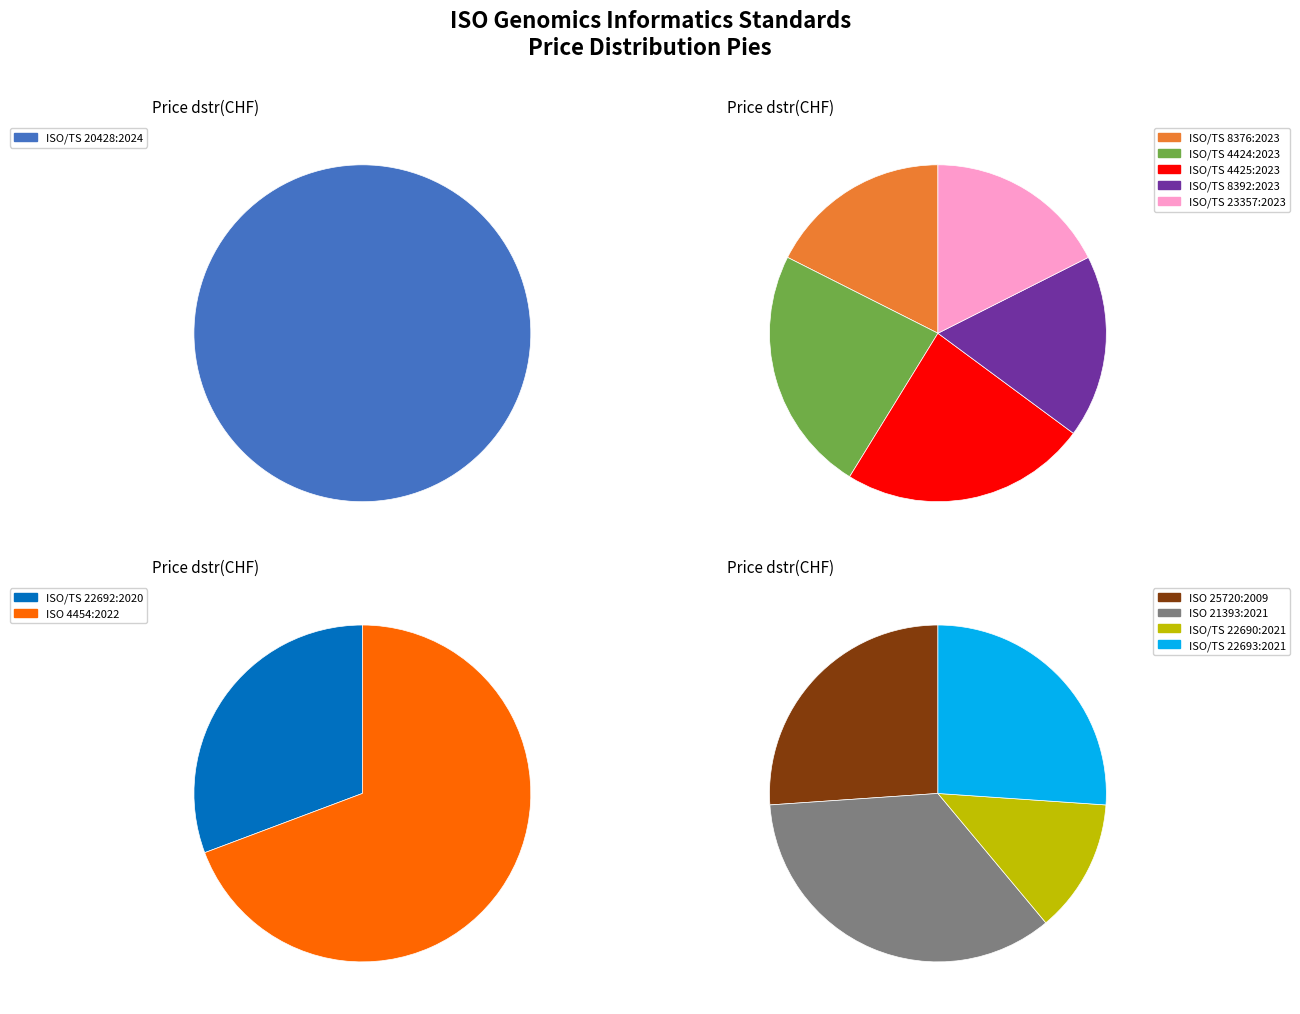

What is the largest slice in the pie chart?

ISO 4454:2022